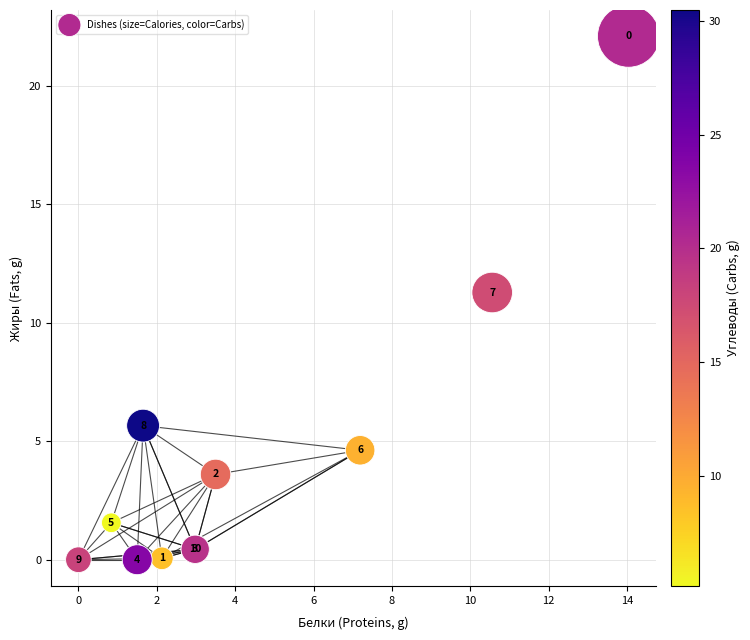

What Y value in the scatter plot is closest to 11?

11.3